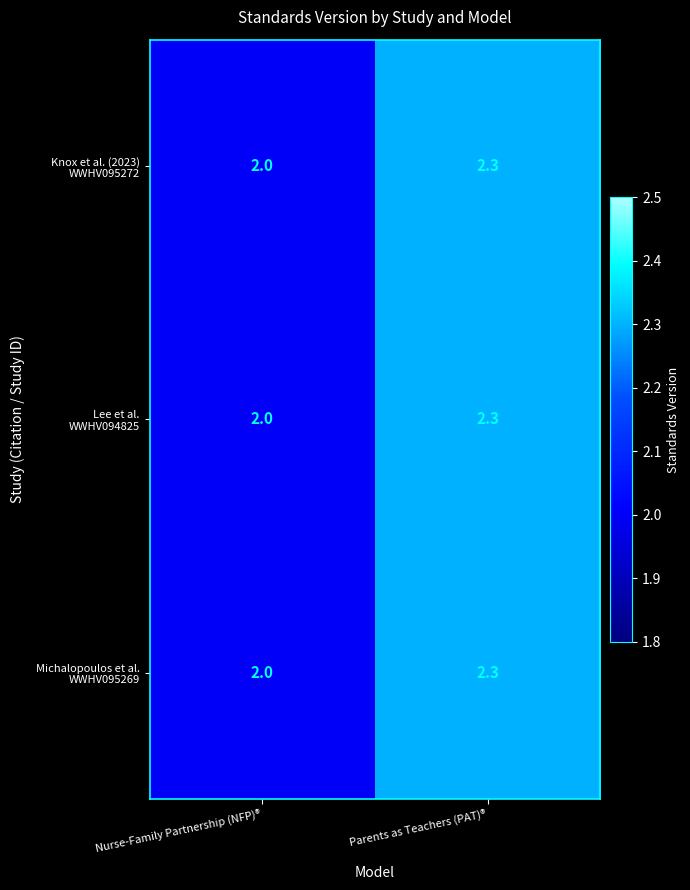

At which category is the sum across all series the highest?

Parents as Teachers (PAT)®